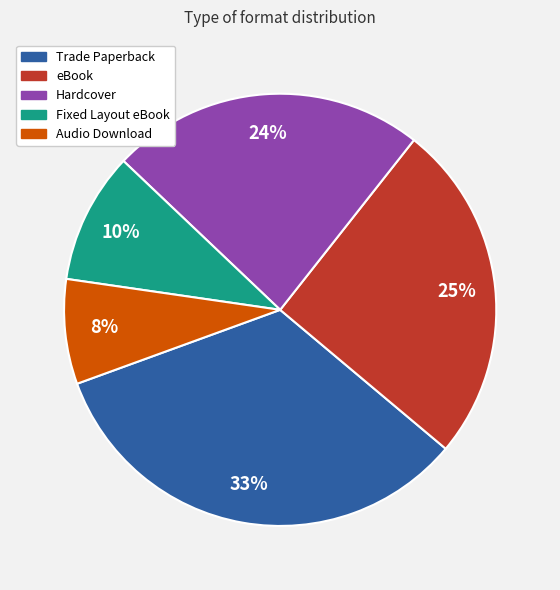

The Trade Paperback slice represents 25% of the pie. True or false?

False